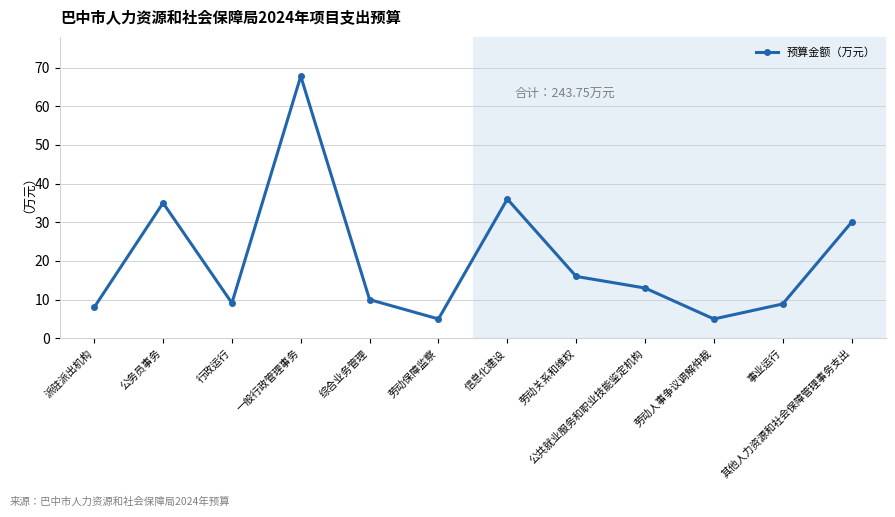

Where does the data first go above 13?

公务员事务